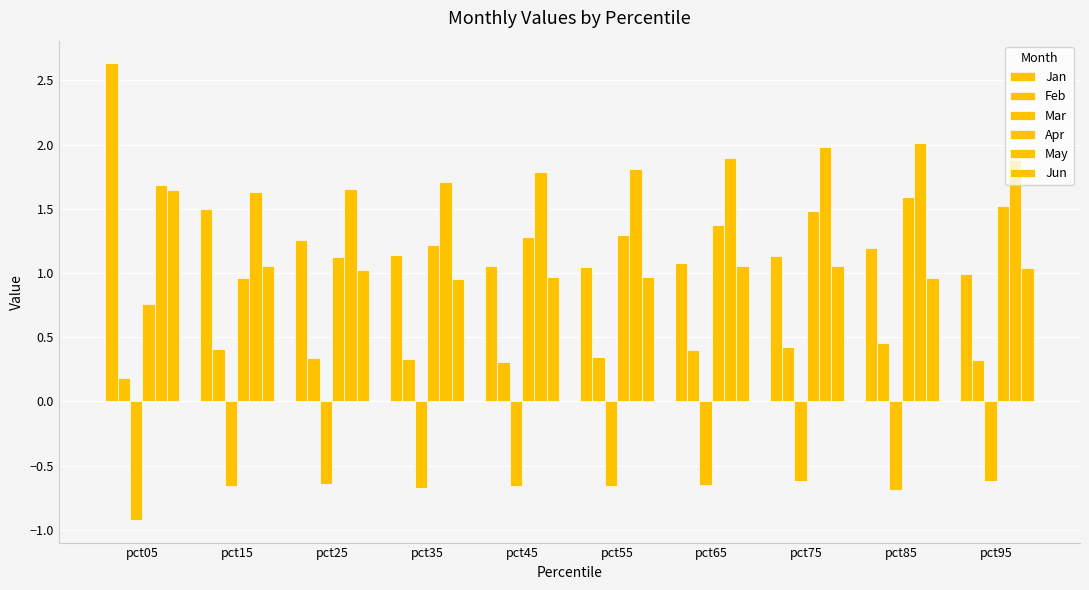

Reading right to left, transcribe all the data shown in this chart.

Jan: 1.0	1.2	1.1	1.1	1.0	1.1	1.1	1.3	1.5	2.6
Feb: 0.3	0.5	0.4	0.4	0.3	0.3	0.3	0.3	0.4	0.2
Mar: -0.6	-0.7	-0.6	-0.7	-0.7	-0.7	-0.7	-0.6	-0.7	-0.9
Apr: 1.5	1.6	1.5	1.4	1.3	1.3	1.2	1.1	1.0	0.8
May: 1.9	2.0	2.0	1.9	1.8	1.8	1.7	1.7	1.6	1.7
Jun: 1.0	1.0	1.1	1.1	1.0	1.0	1.0	1.0	1.1	1.6